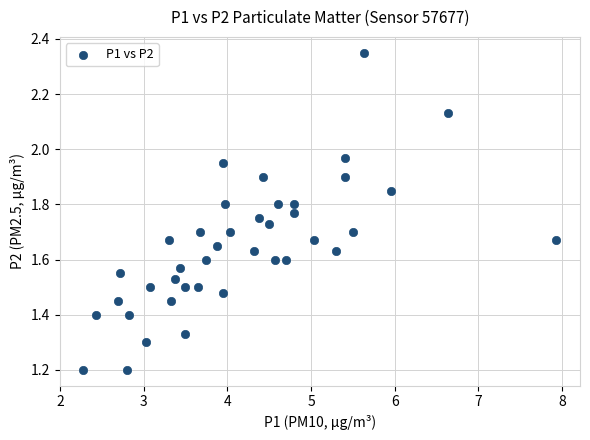

What is the range of X values (max minus min)?

5.7